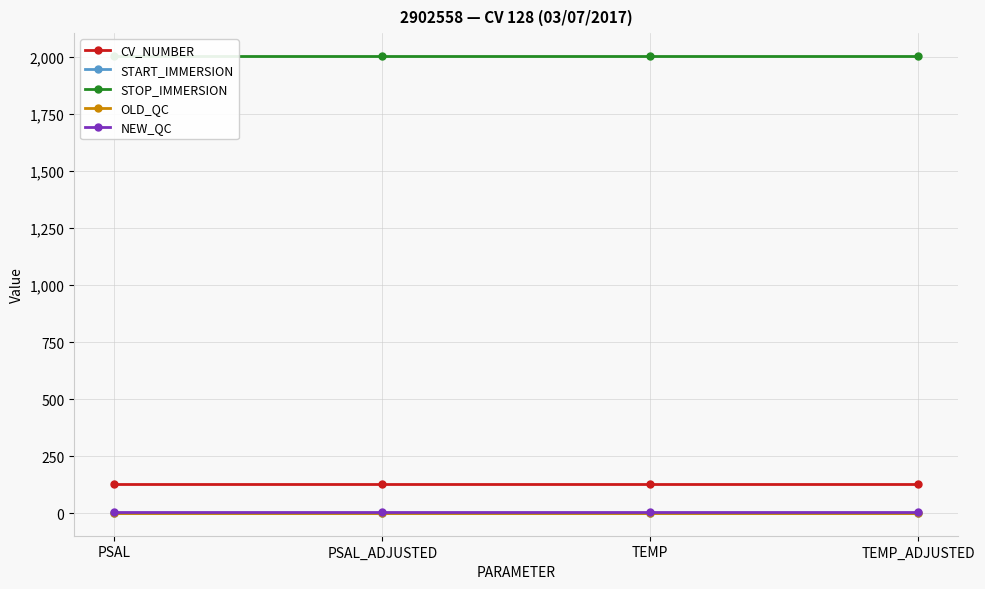

What is the value of the CV_NUMBER point at the 3rd from the left?

128